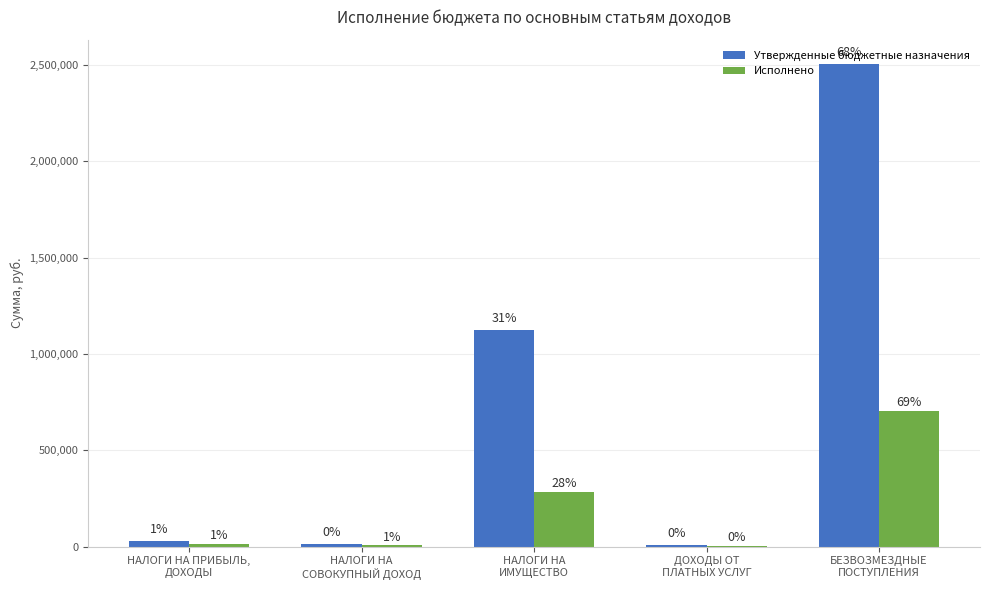

What is the sum of the Утвержденные бюджетные назначения values at ДОХОДЫ ОТ
ПЛАТНЫХ УСЛУГ and НАЛОГИ НА
СОВОКУПНЫЙ ДОХОД?

21500.0